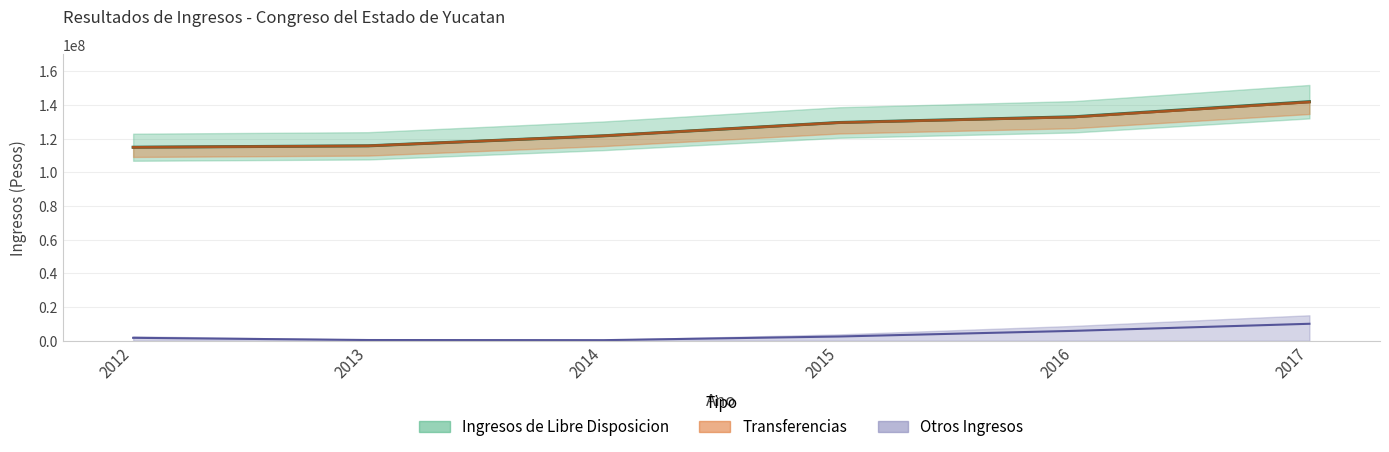

Reading left to right, list all the values displayed in this chart.

Ingresos de Libre Disposicion: 2012=114945566.0	2013=115781934.0	2014=121736981.0	2015=129625916.0	2016=133041262.0	2017=141994824.0
Transferencias: 2012=114906000.0	2013=115772000.0	2014=121728900.0	2015=129568850.0	2016=132908271.0	2017=141766998.0
Otros Ingresos: 2012=1753178.1	2013=440177.7	2014=358070.9	2015=2528606.9	2016=5892860.2	2017=10095019.8